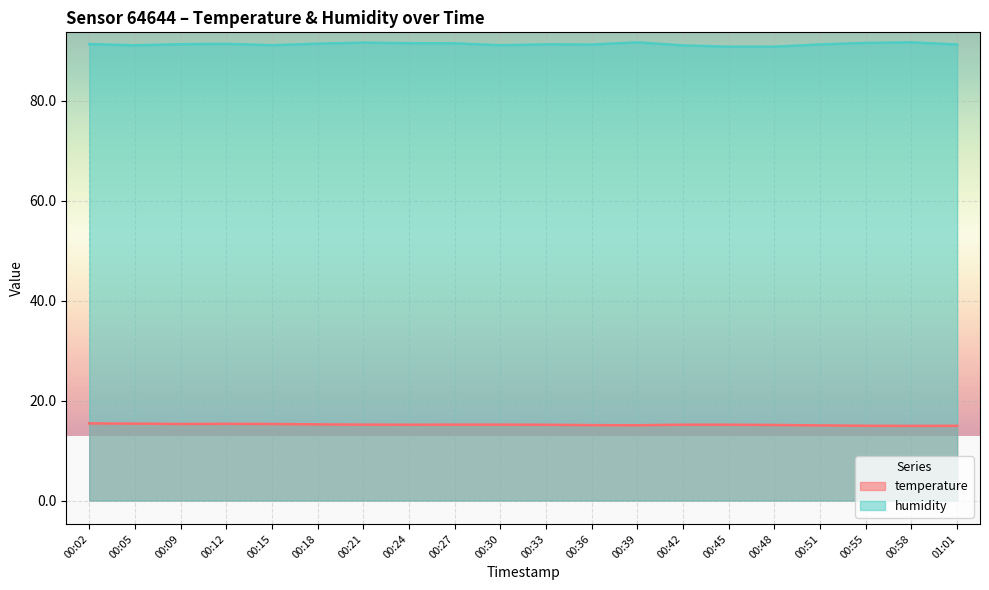

Count the number of categories in the chart.

20